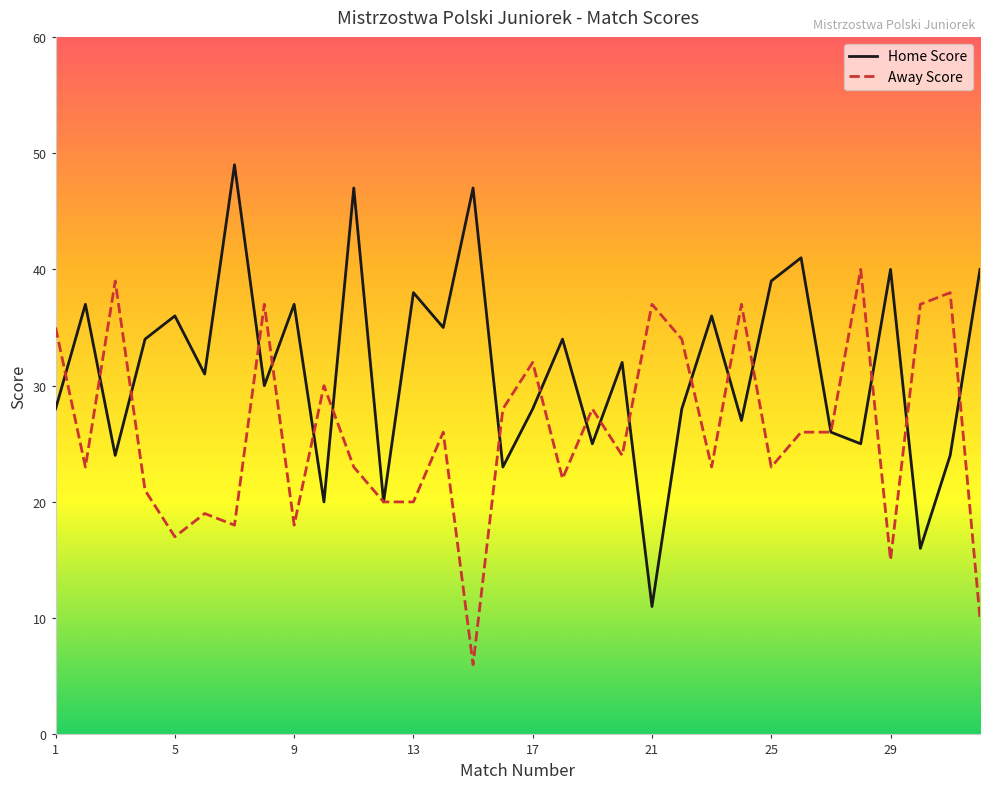

What is the minimum value shown in the chart?

6